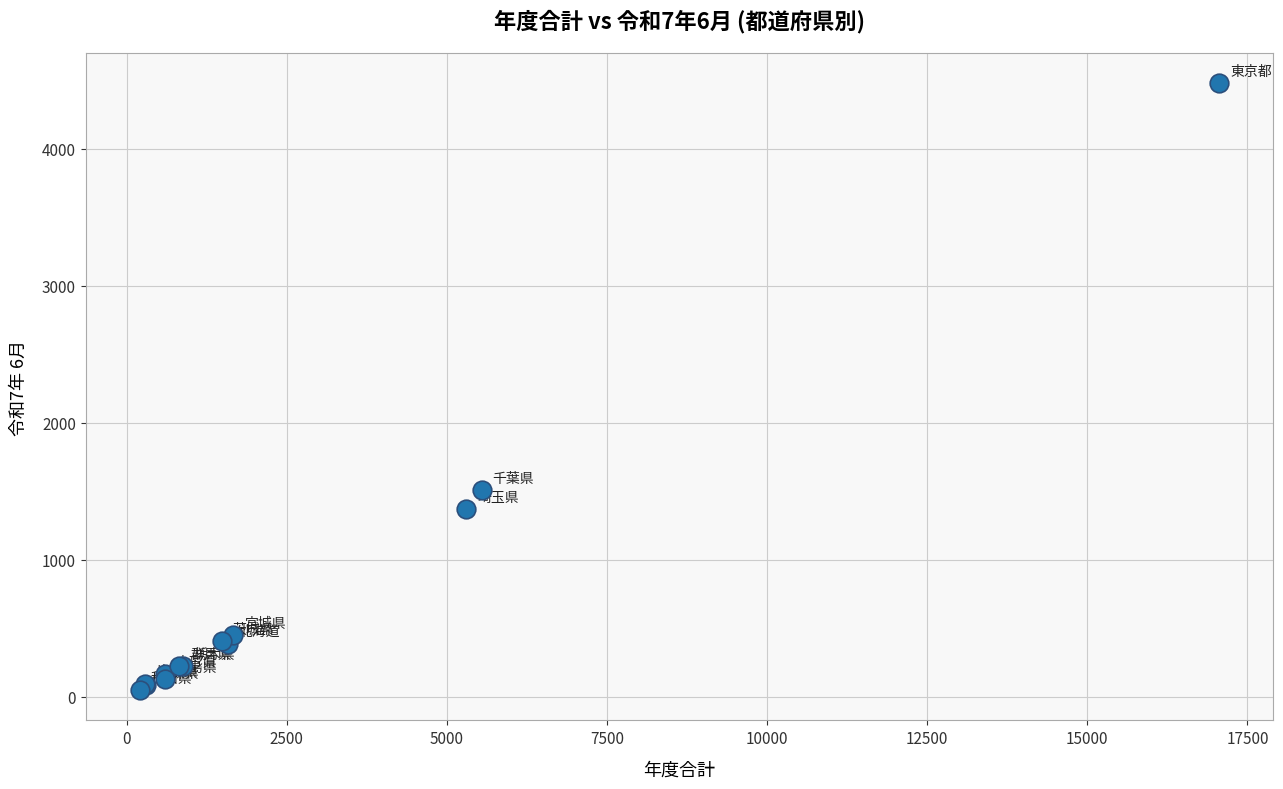

What Y value in the scatter plot is closest to 2265?

1510